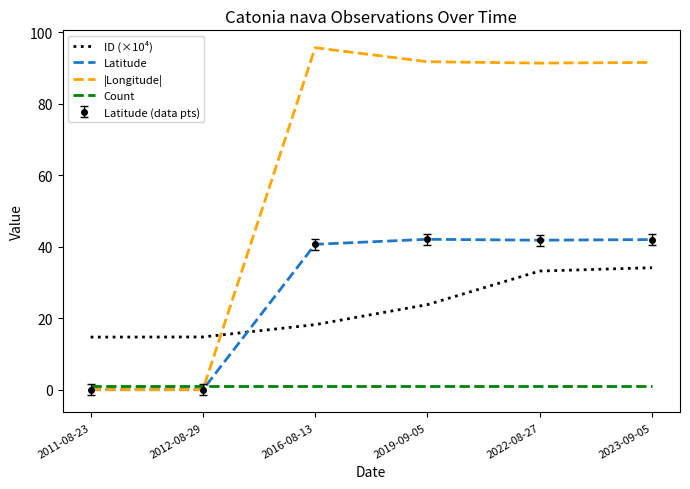

Is it true that Latitude equals 20.6 at 2019-09-05?

False